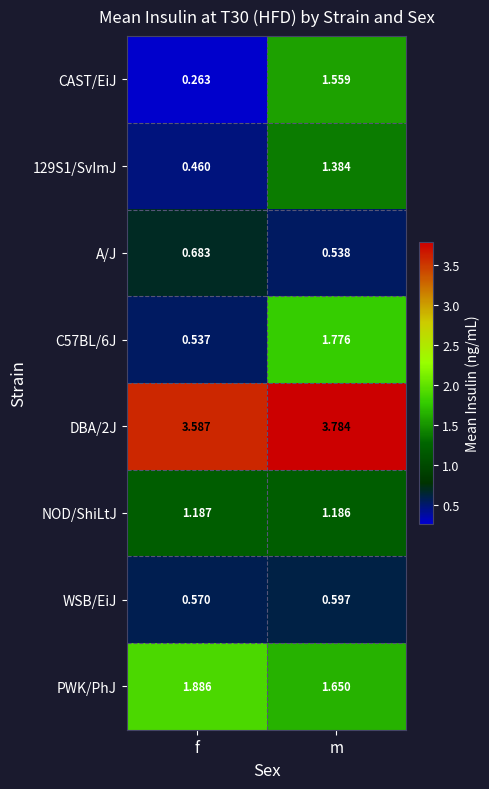

Which category has the highest value in the 129S1/SvImJ series?

m